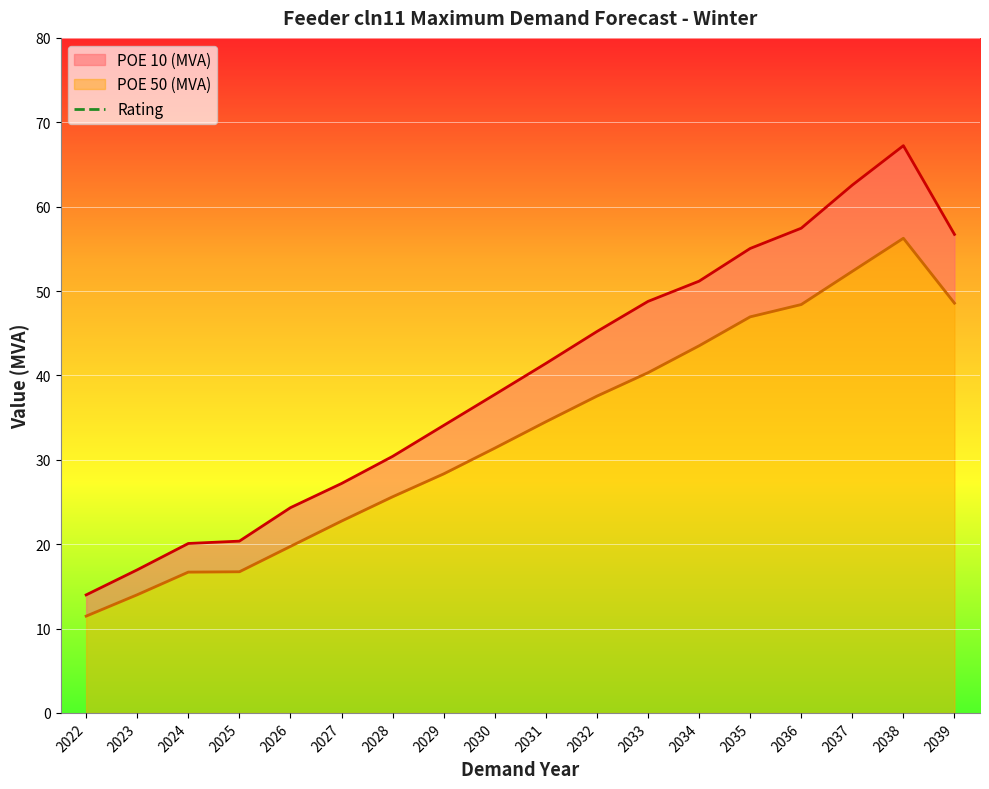

What is the value of the POE 50 (MVA) point at the 3rd from the left?

16.7